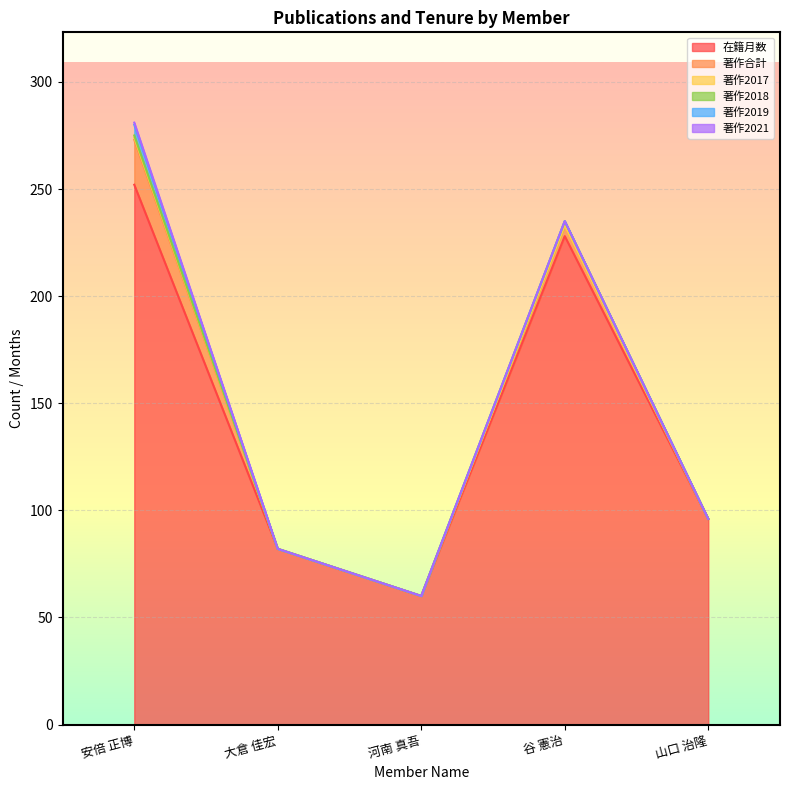

Is it true that 著作2021 equals 1 at 安倍 正博?

False